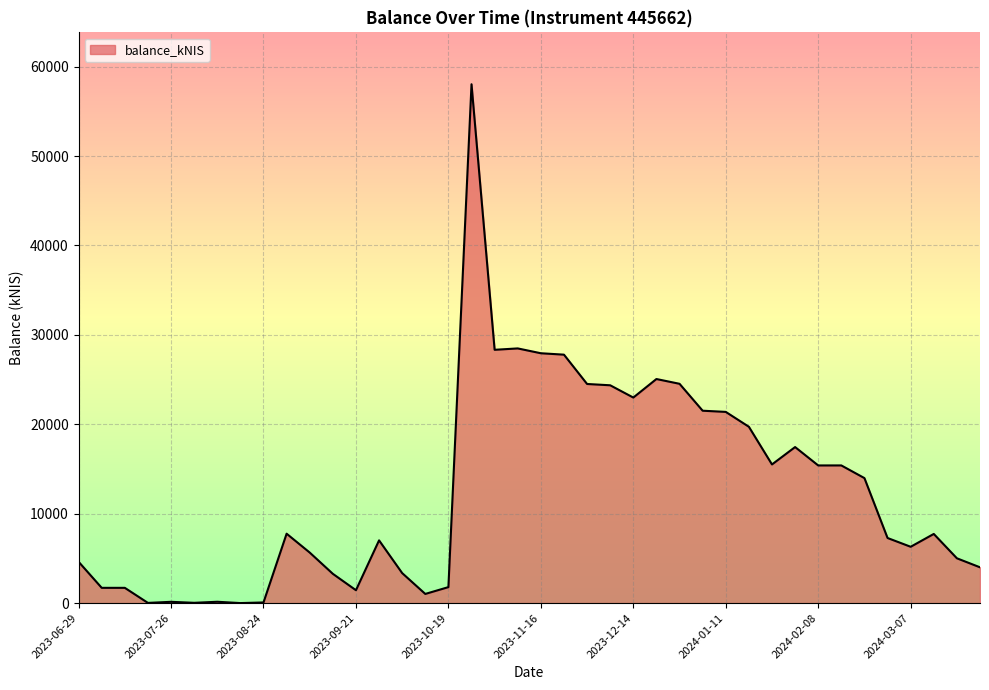

What is the maximum value shown in the chart?

58032.6